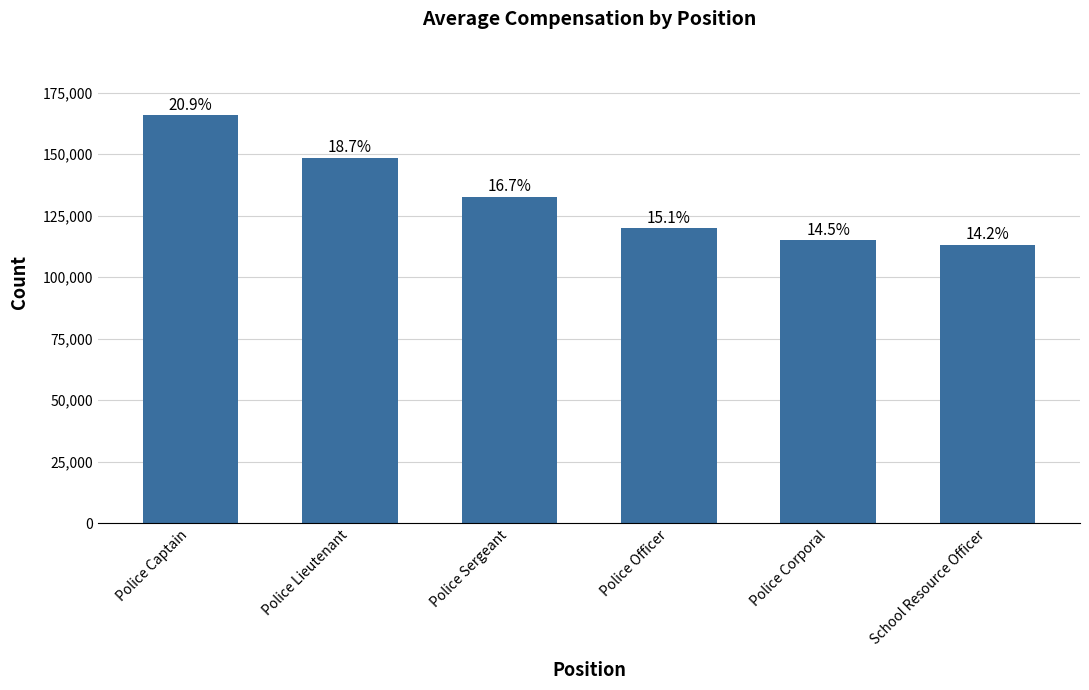

How many bars are there in total?

6